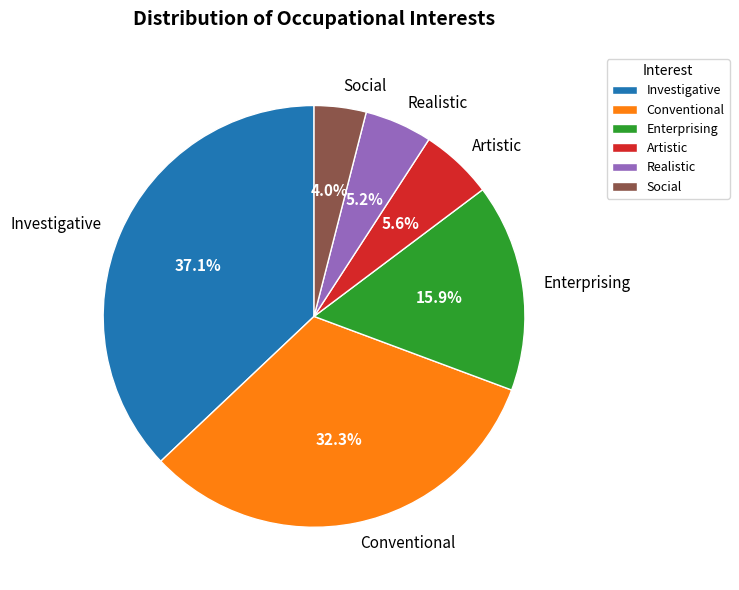

Combined, what portion of the pie is Conventional and Enterprising?

48.2%